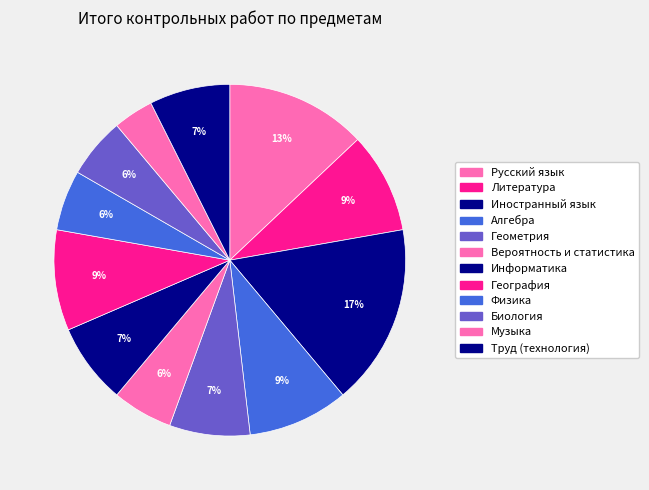

To the nearest percent, what is the combined percentage of Информатика and Музыка?

11%